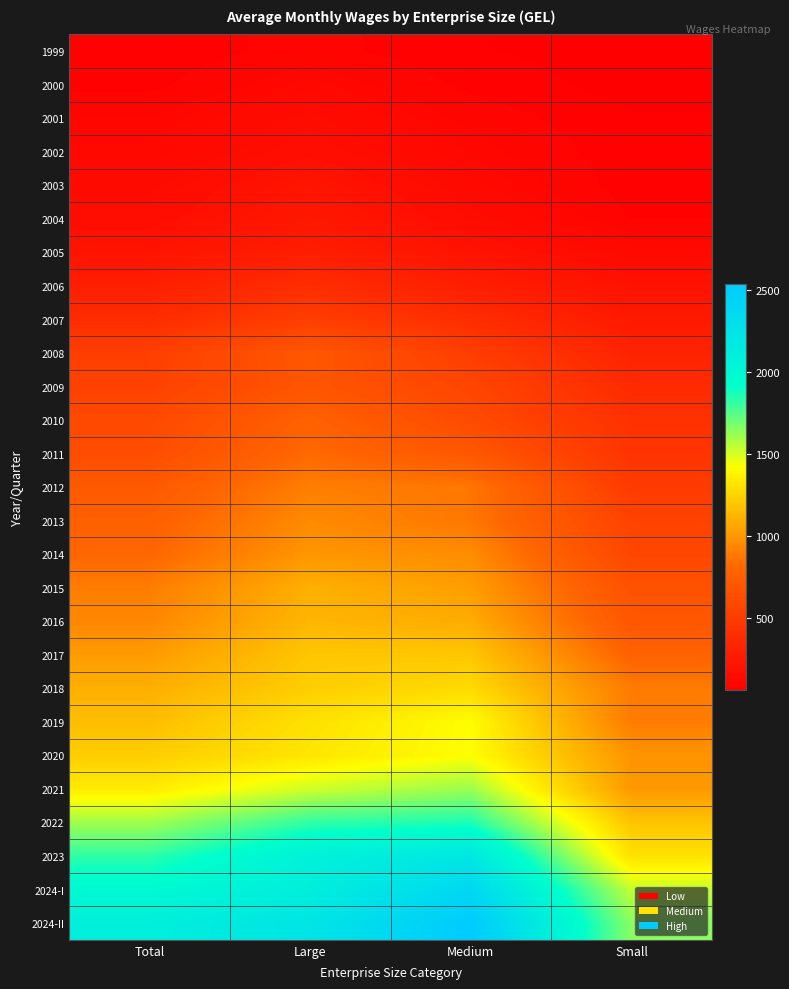

Which has a higher value, Small or Large?

Large